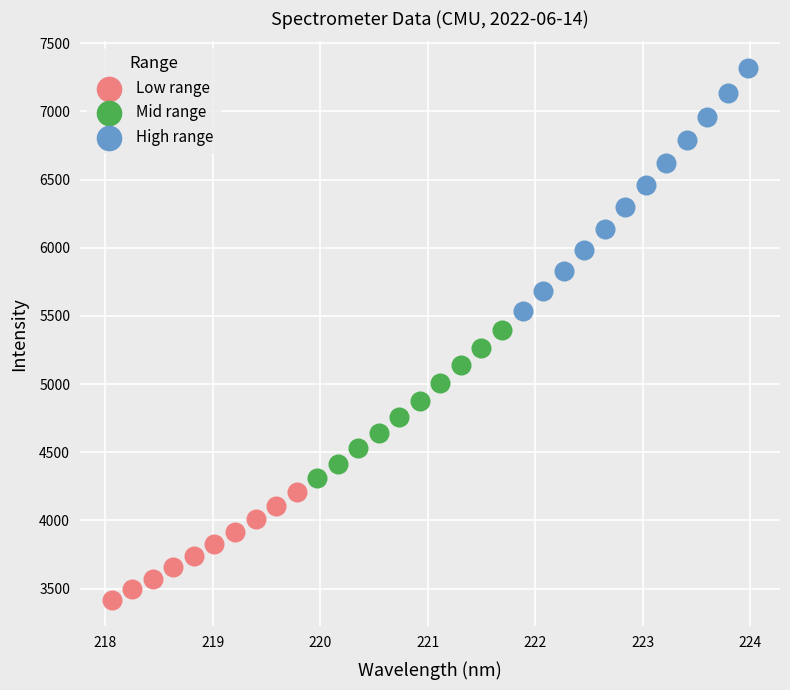

Which series has the largest Y range (max minus min)?

High range